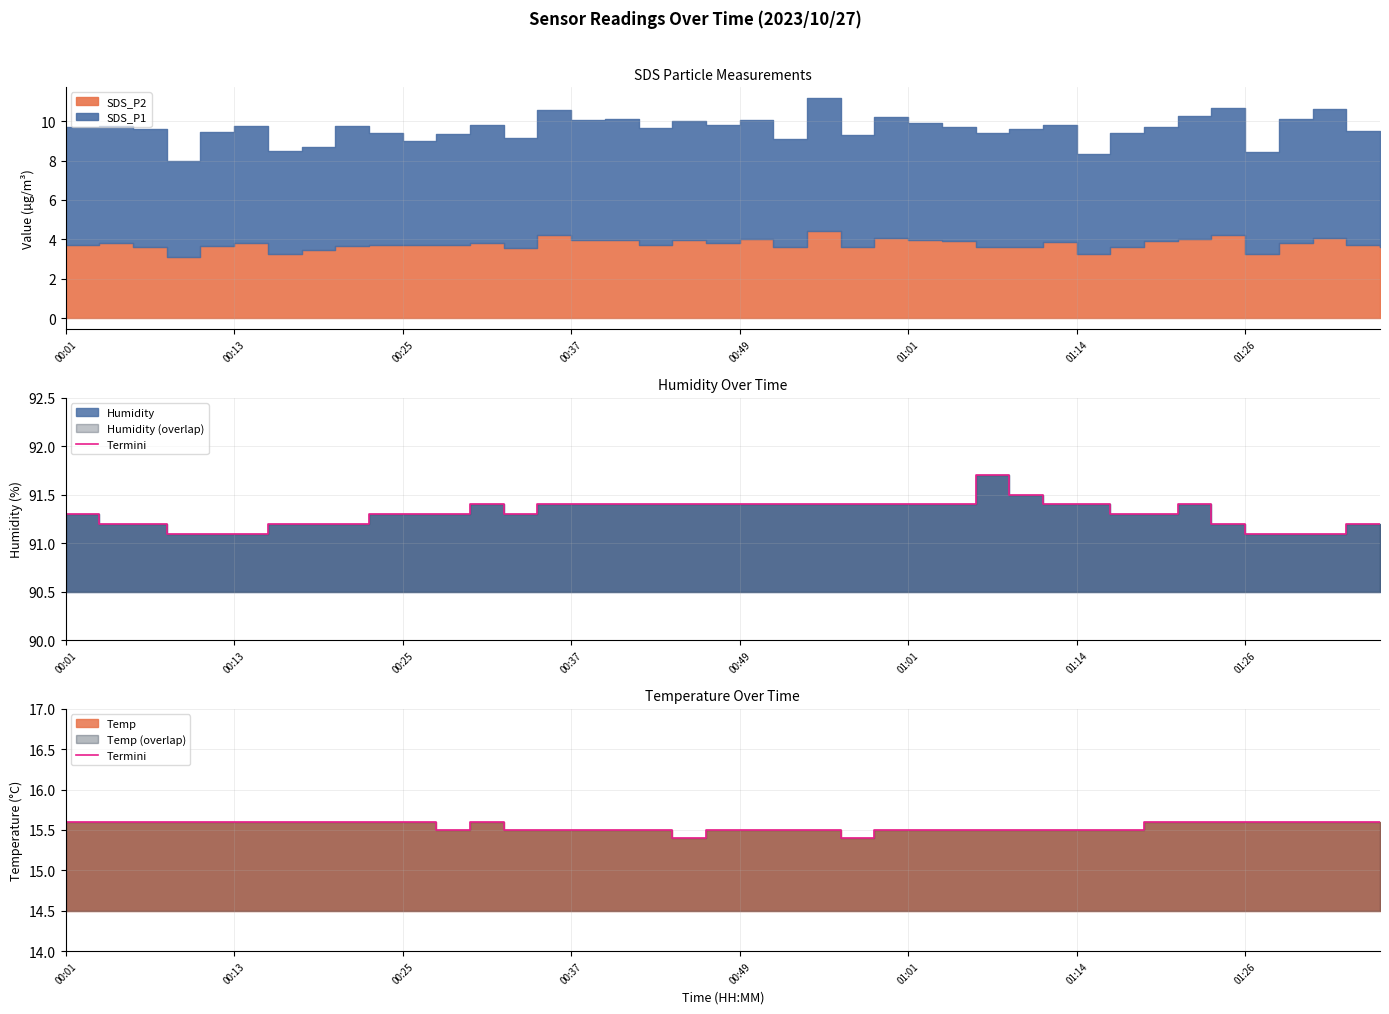

What is the value of the 37th point from the left?

15.6